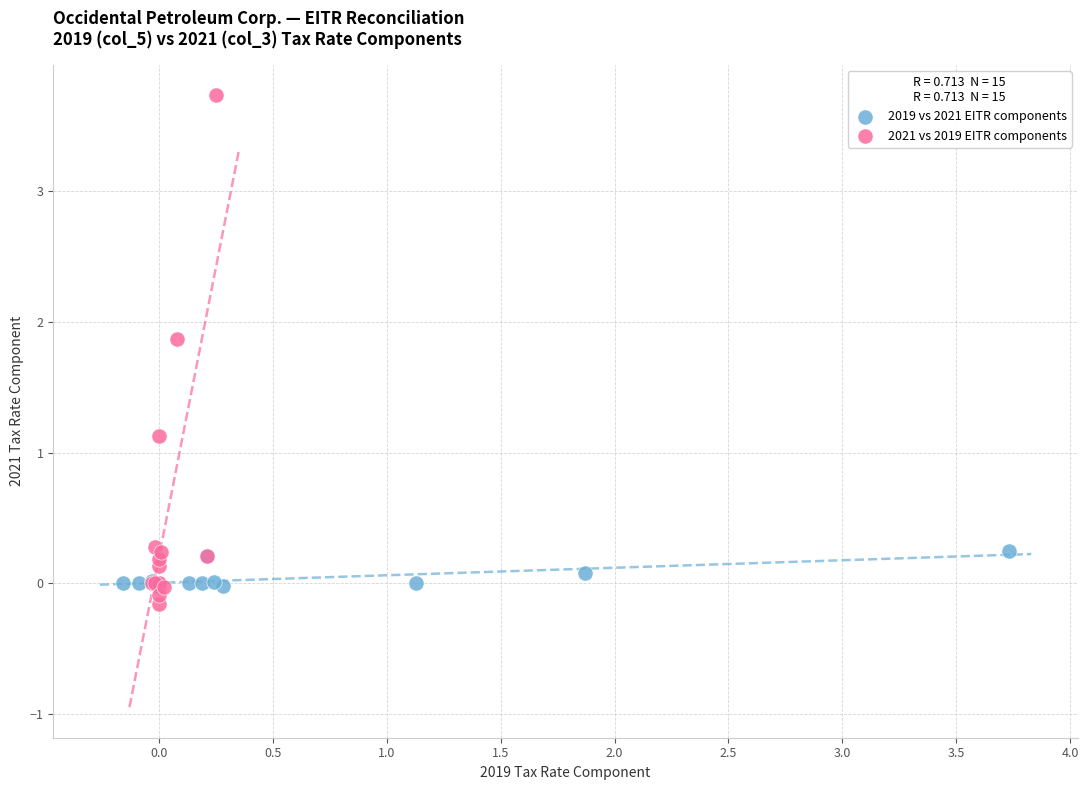

Which series contains the highest Y value?

2021 vs 2019 EITR components